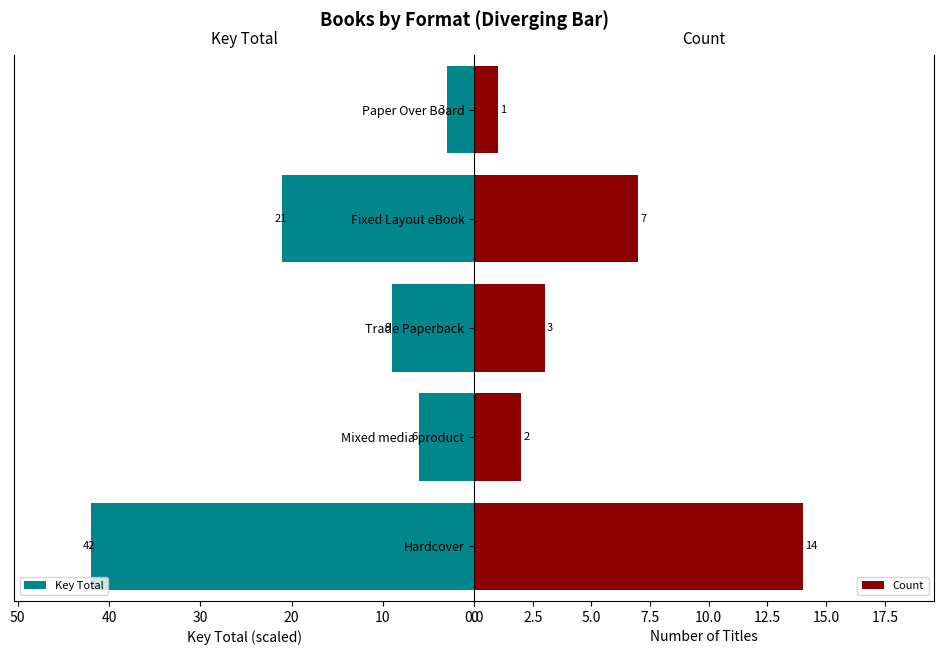

What is the highest value of the Key Total series?

42